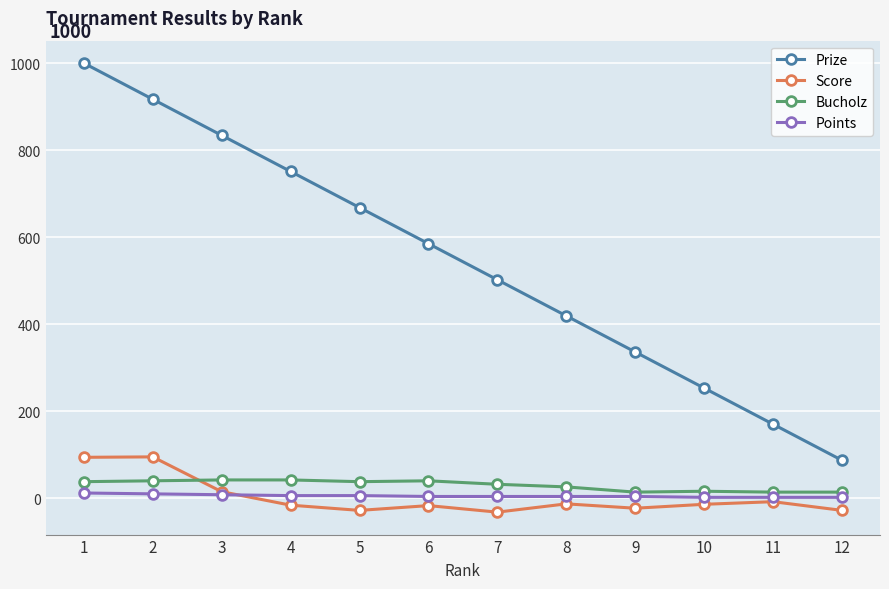

Which series has the largest total across all categories?

Prize